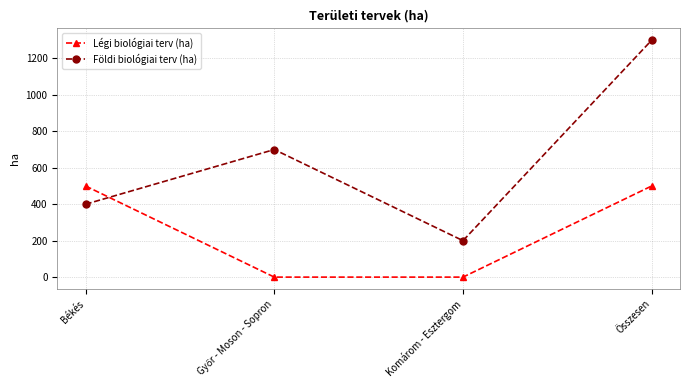

How many lines are shown in the chart?

2